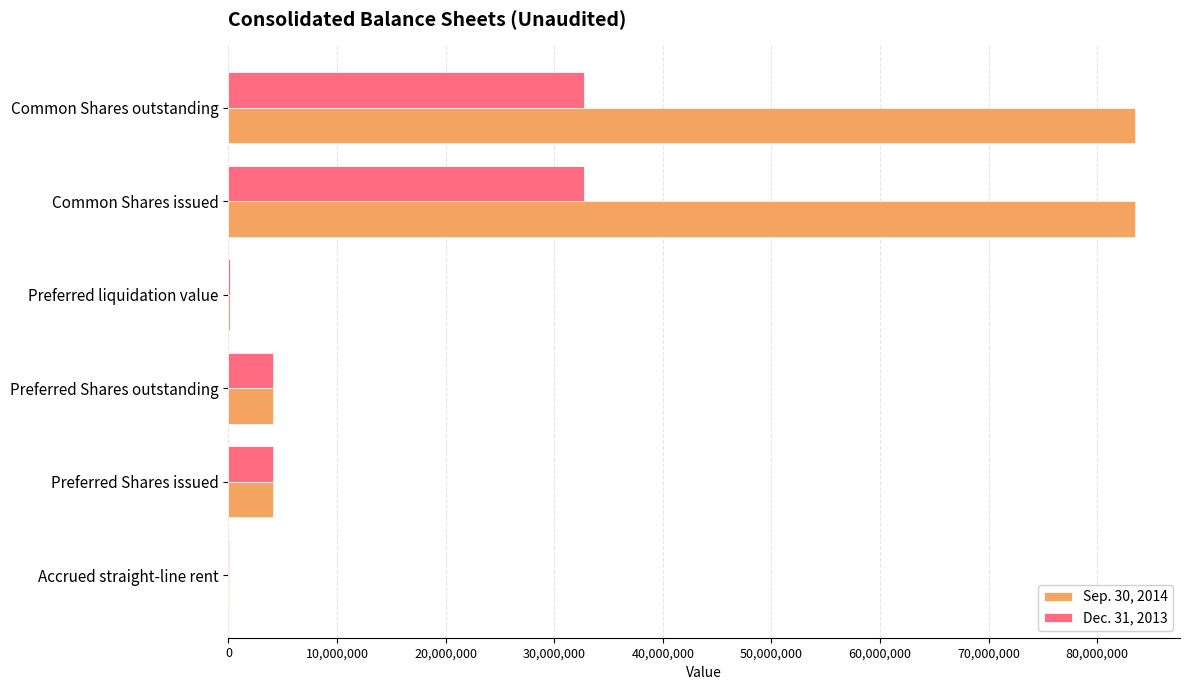

Which series changed the most between Preferred Shares outstanding and Common Shares issued?

Sep. 30, 2014